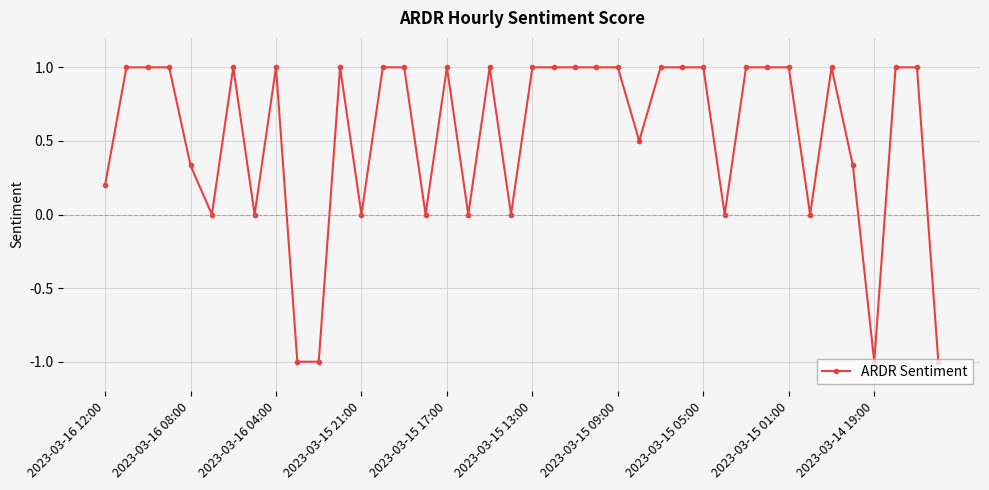

True or false: there are more than 0 points higher than both neighbors.

True